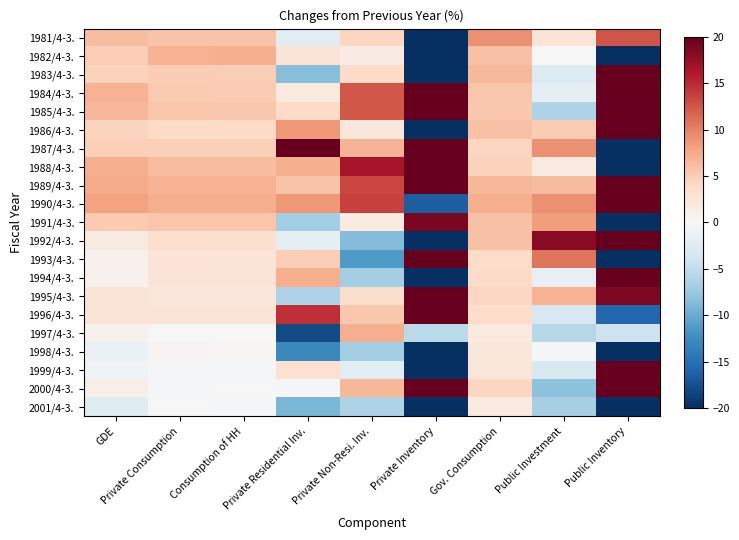

Which has a higher value, Private Residential Inv. or Private Non-Resi. Inv.?

Private Non-Resi. Inv.